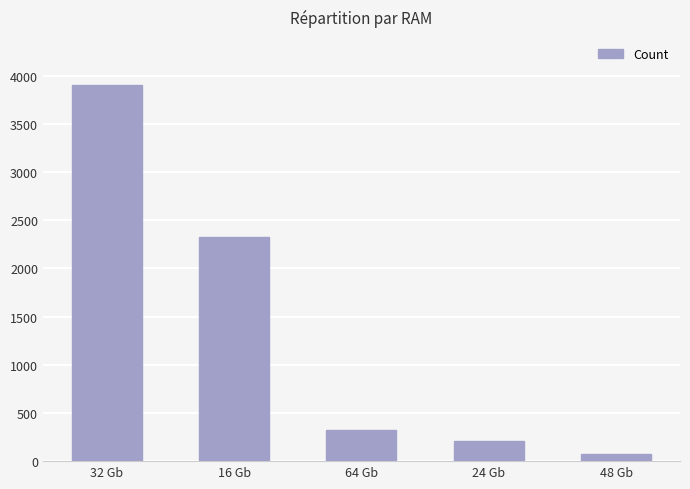

What is the minimum value shown in the chart?

71